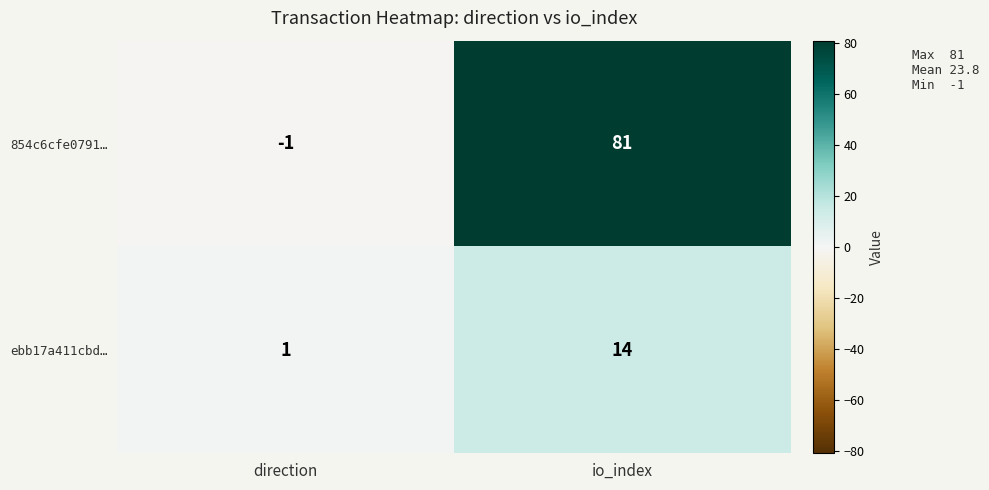

At how many categories does at least one series exceed 72?

1